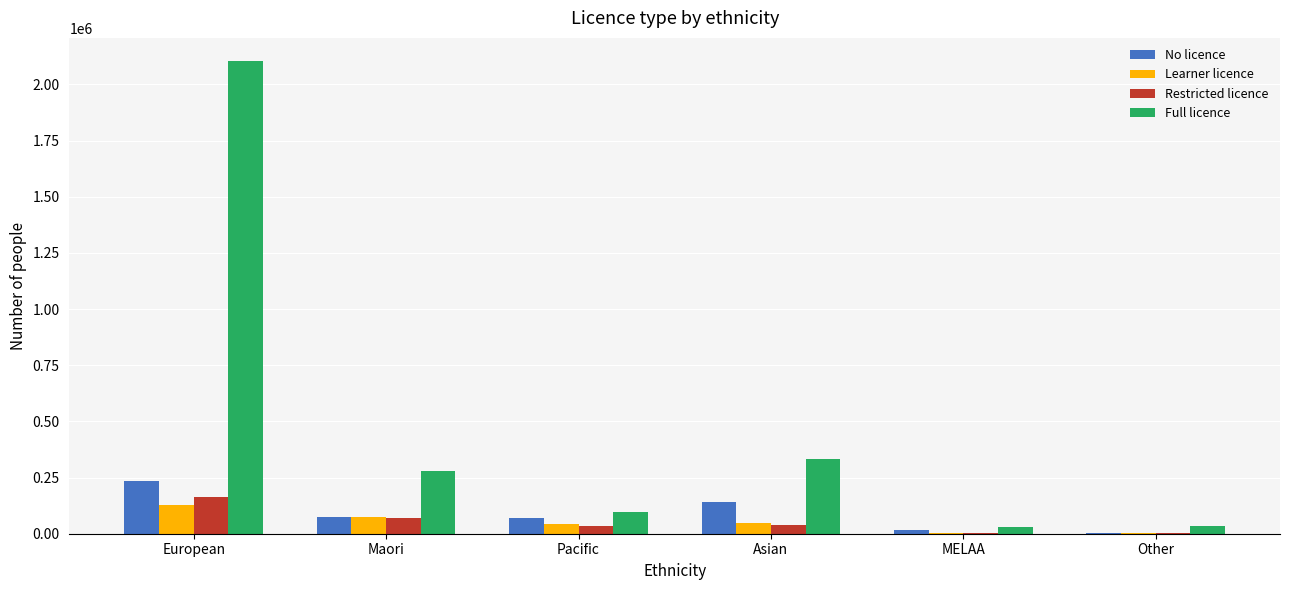

What is the sum of all No licence values?

540084